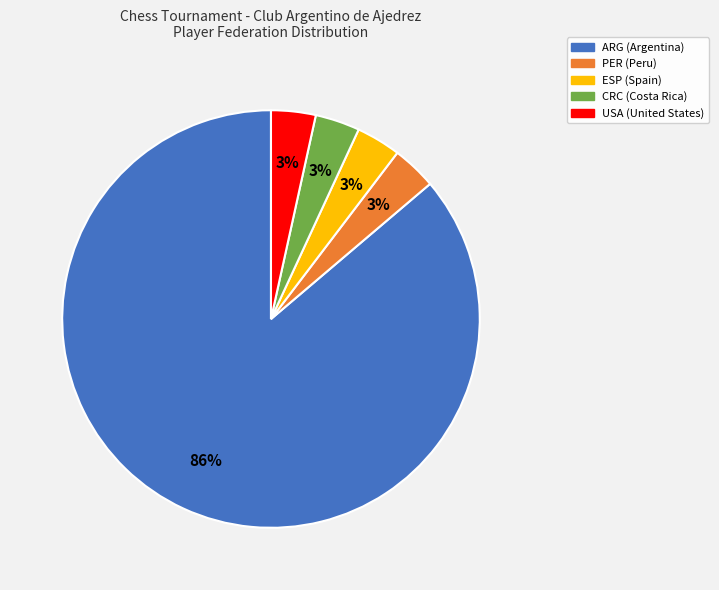

How many segments does this pie chart have?

5